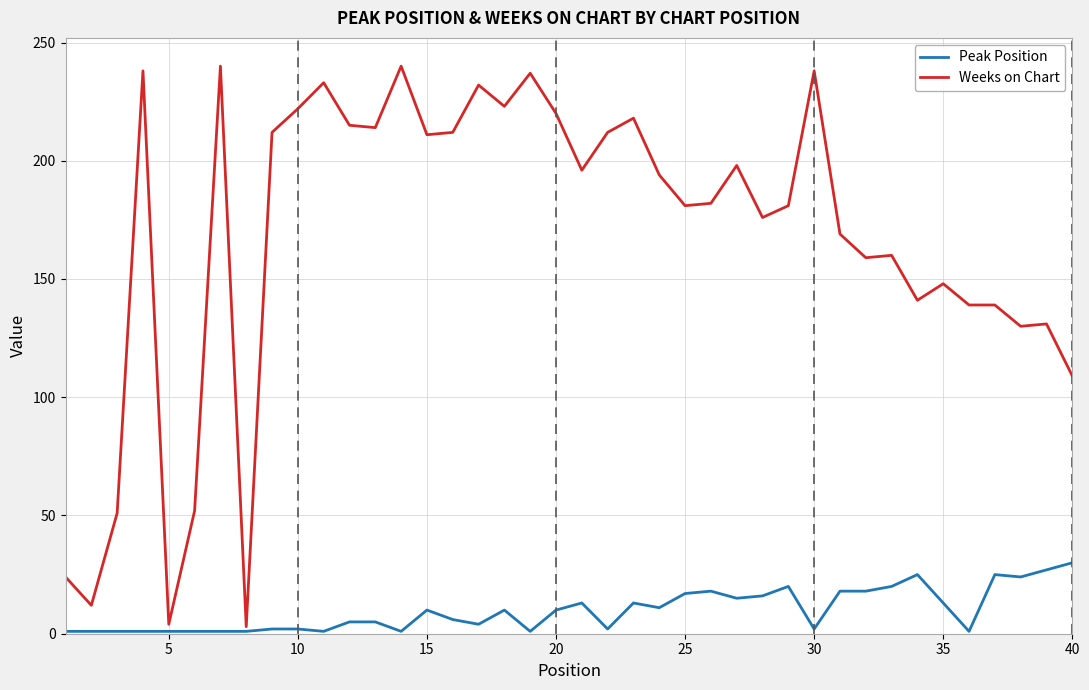

Which series has the largest total across all categories?

Weeks on Chart